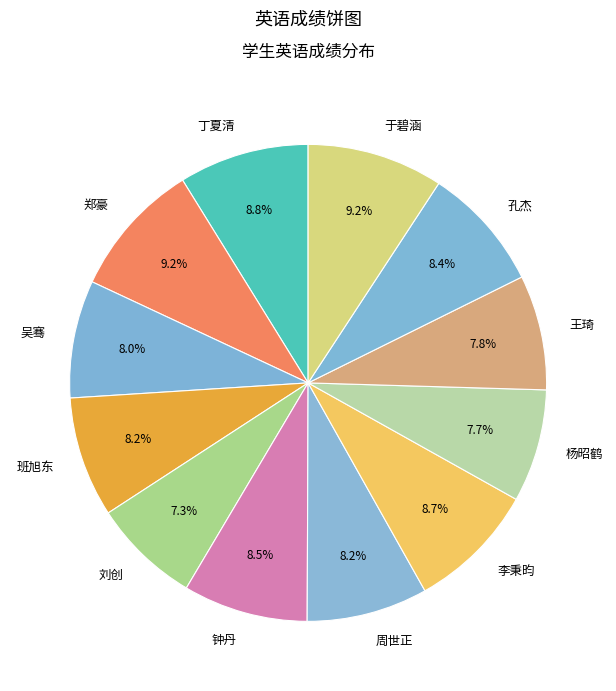

Does 钟丹 account for over 50% of the chart?

No